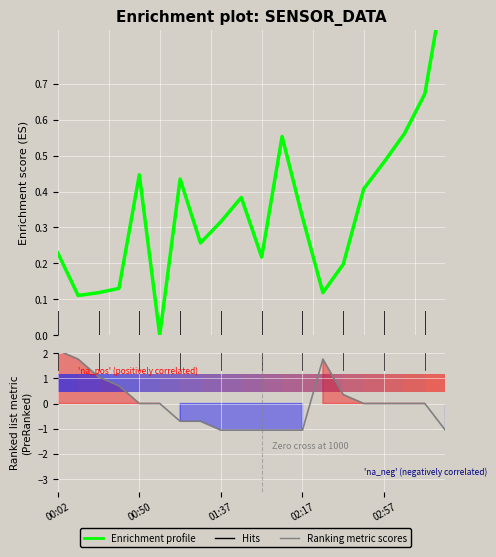

Which series has the widest spread of values?

Ranking metric scores